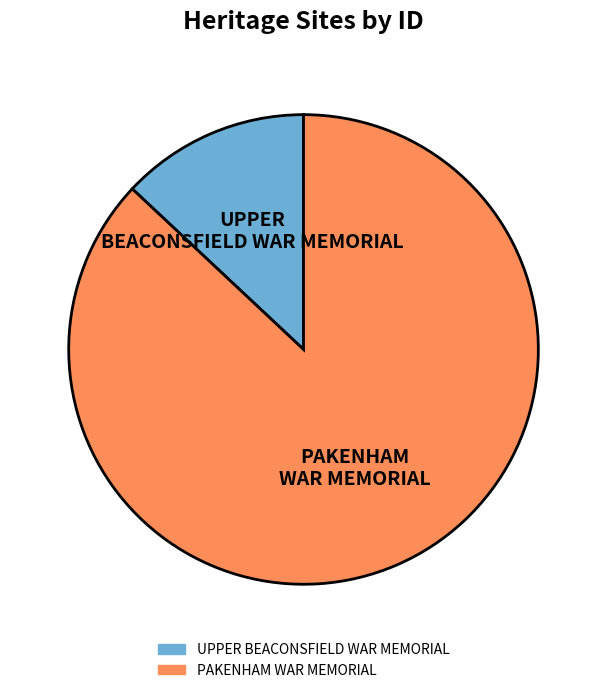

Is it true that PAKENHAM WAR MEMORIAL is 99% of the pie?

False